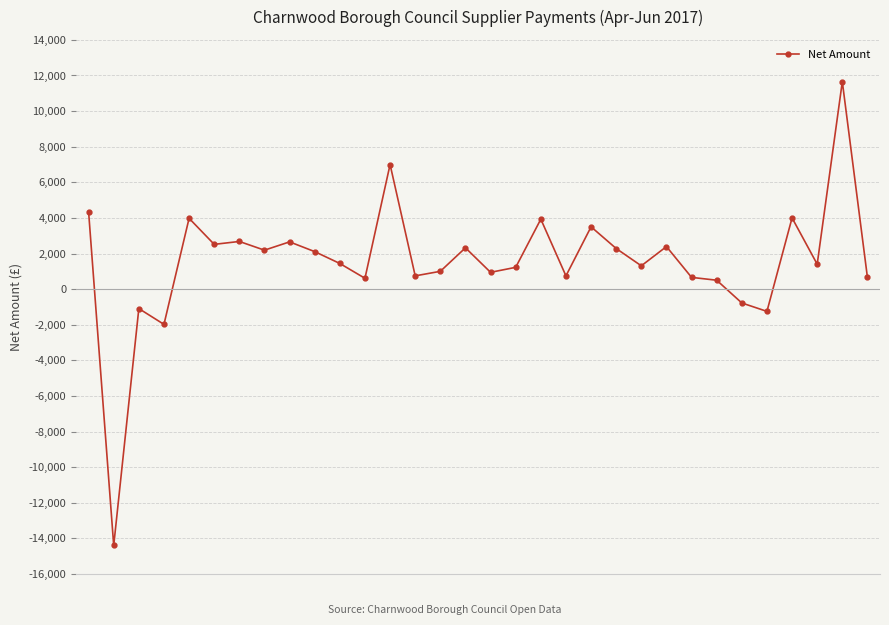

What is the value of the 6th point from the left?

2514.5